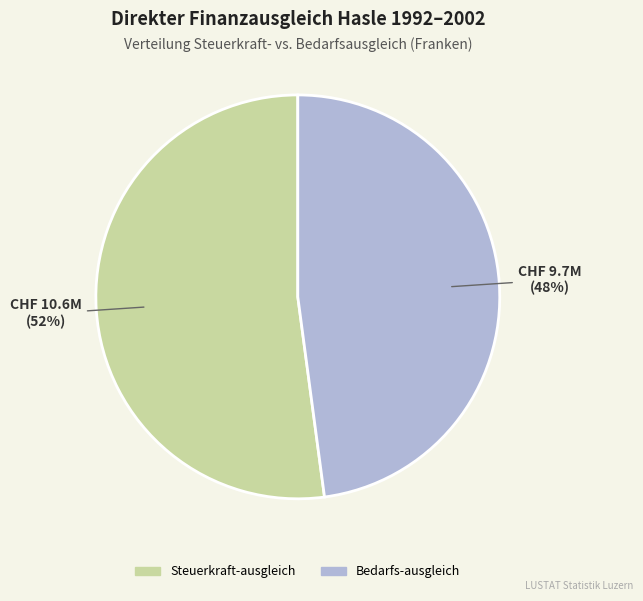

To the nearest percent, what is the difference between the largest and smallest slice percentages?

4%